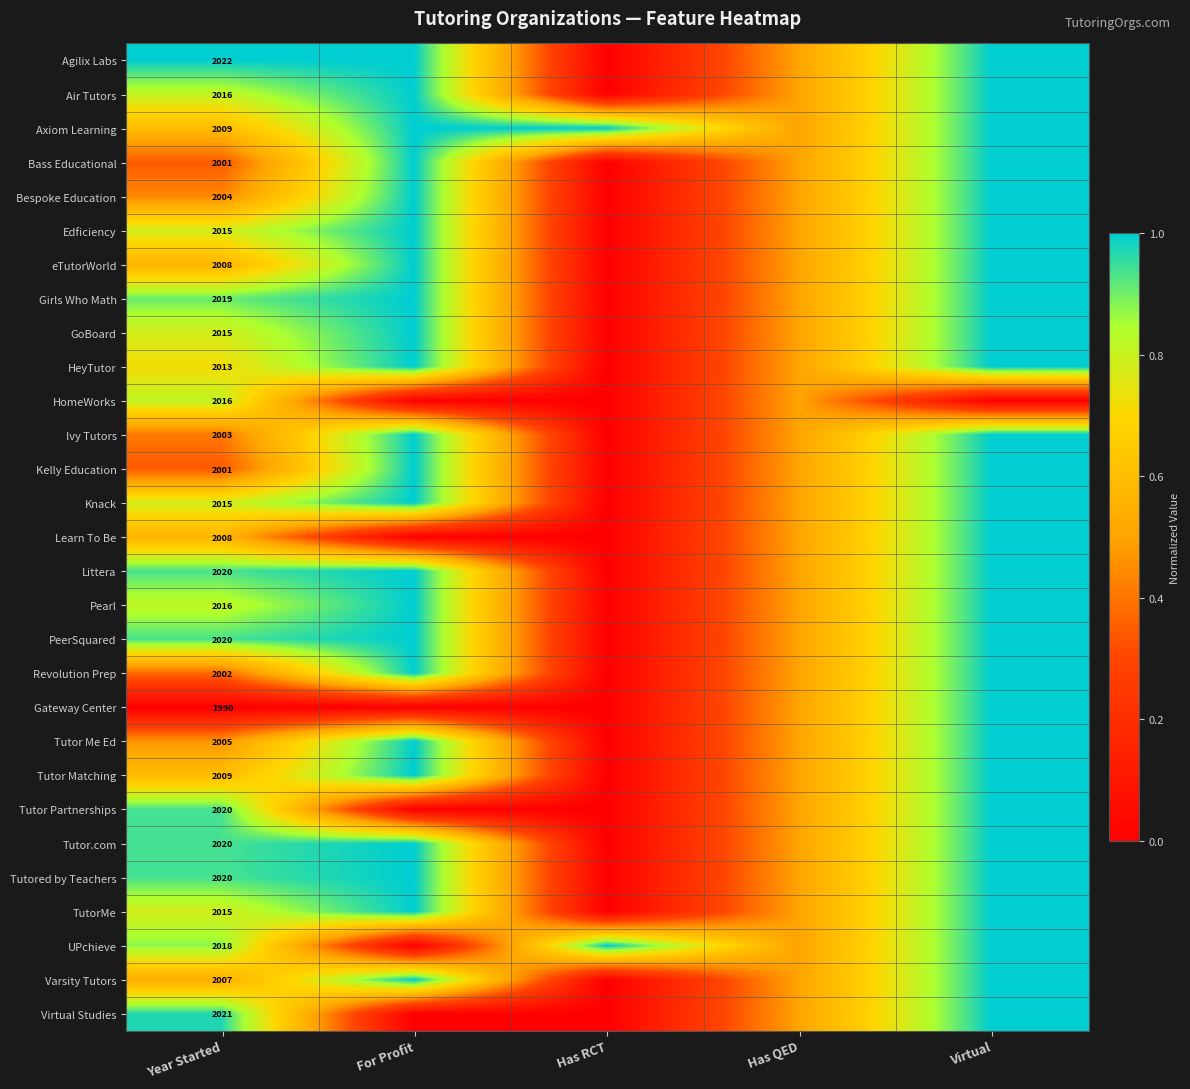

The Axiom Learning series shows 2892.8 at Year Started. True or false?

False